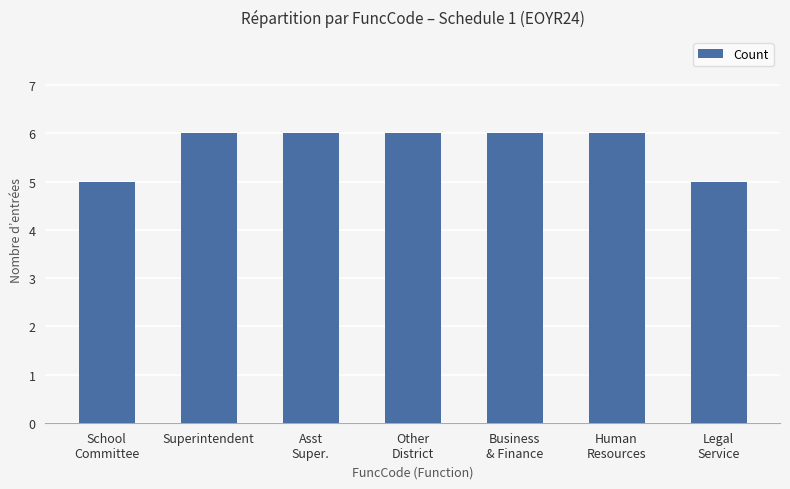

What is the difference between the maximum and minimum values?

1